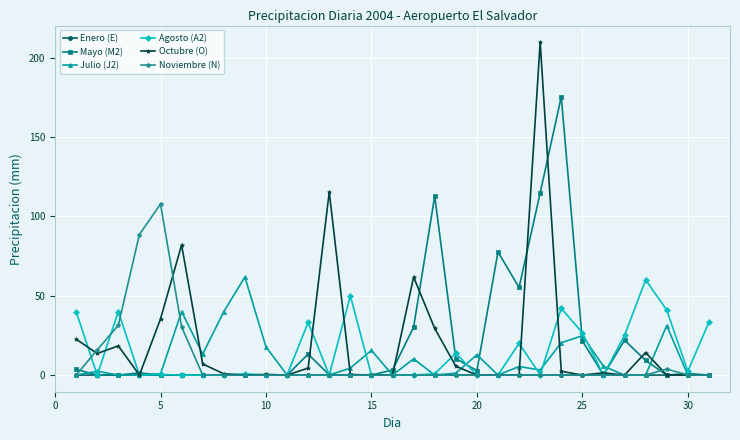

What is the maximum value shown in the chart?

209.8